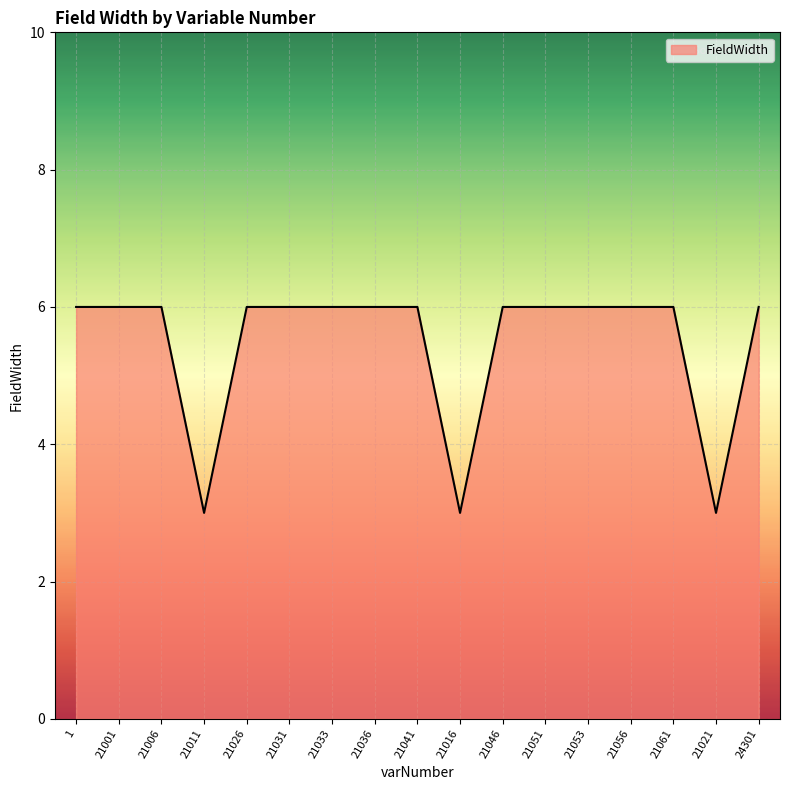

What position from the right is 21031?

12